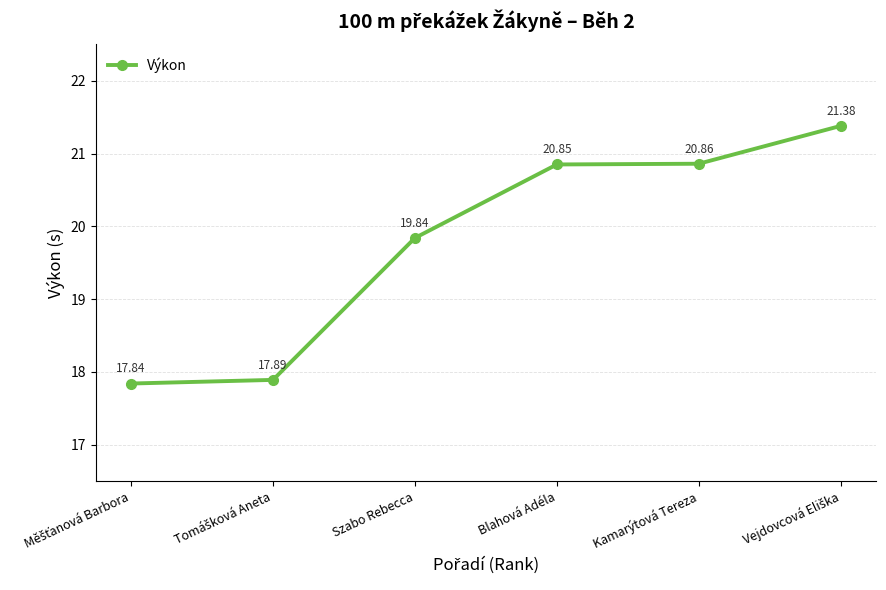

True or false: there are more than 1 points higher than both neighbors.

False